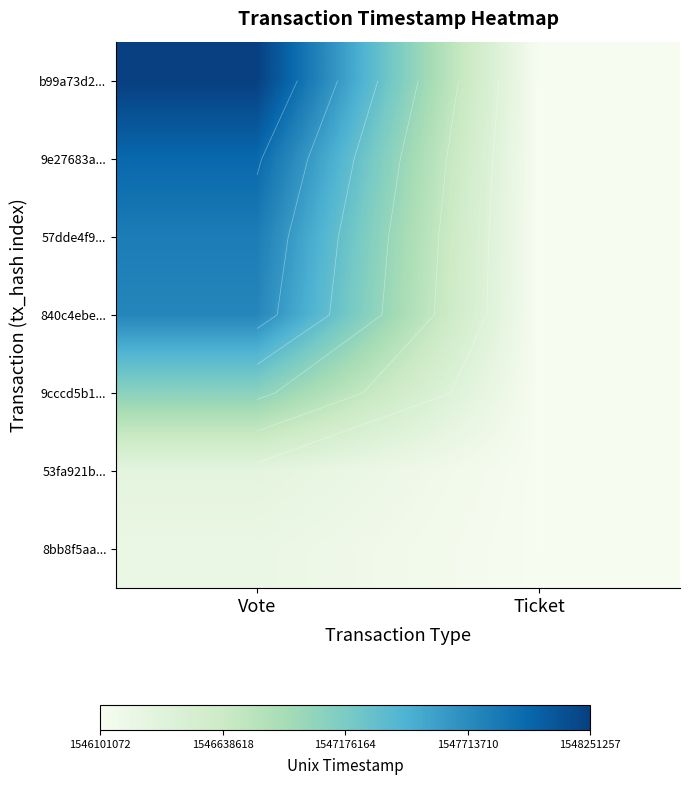

What is the lowest value of the 53fa921b... series?

1546101072